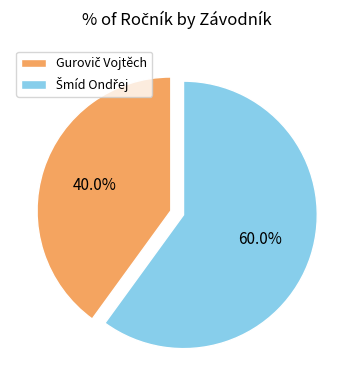

Is there any slice that represents more than half of the pie?

Yes